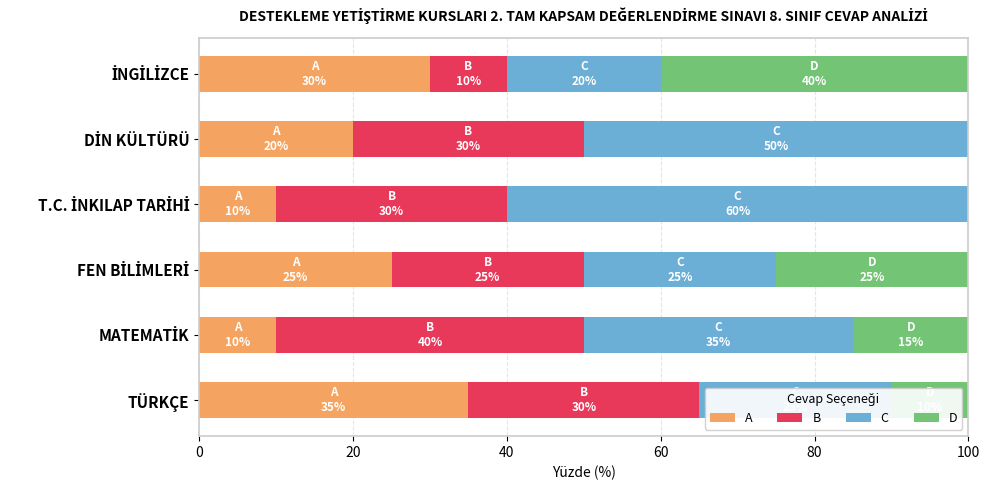

The value of A at TÜRKÇE is 35. True or false?

True